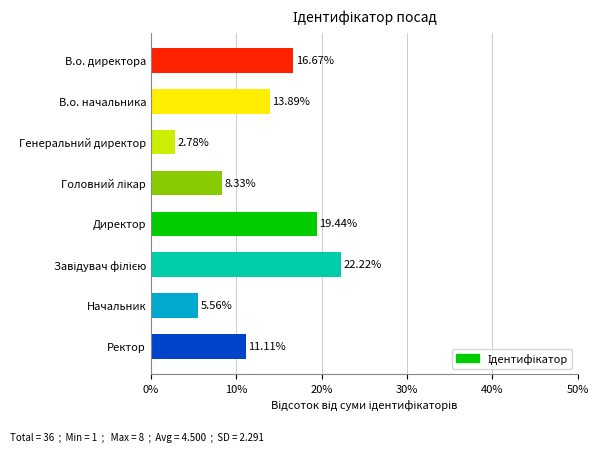

Between Генеральний директор and В.о. директора, which is larger?

В.о. директора